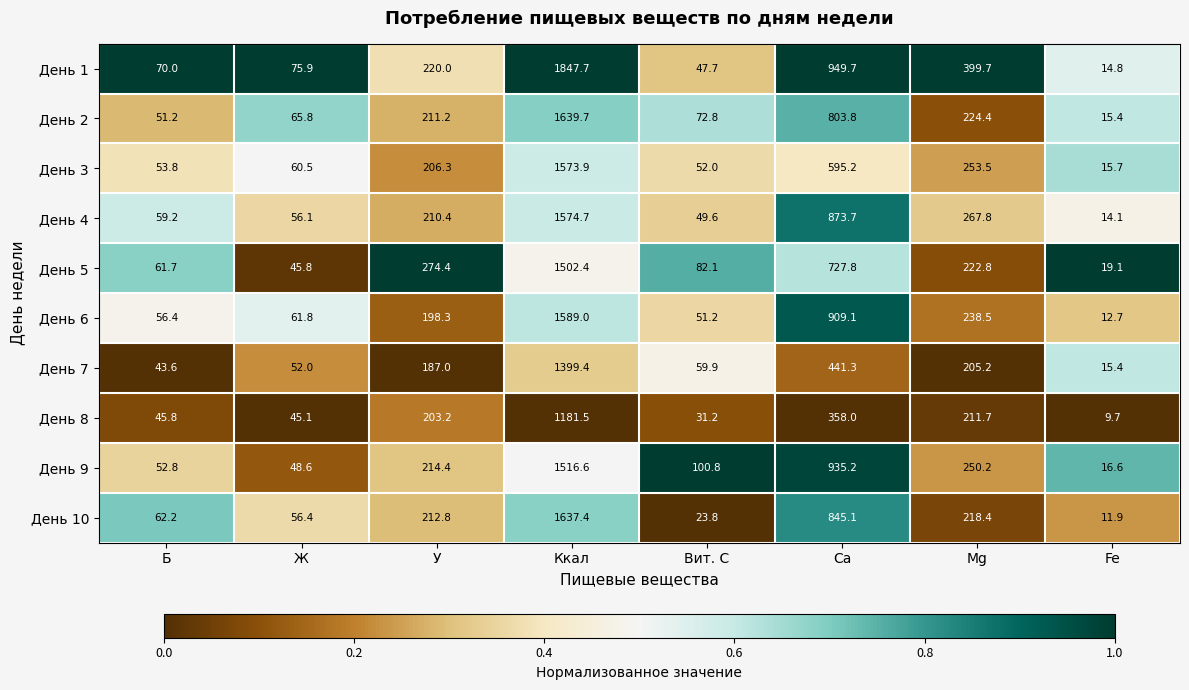

What is the difference between the maximum and second lowest values in the День 9 series?

1468.0